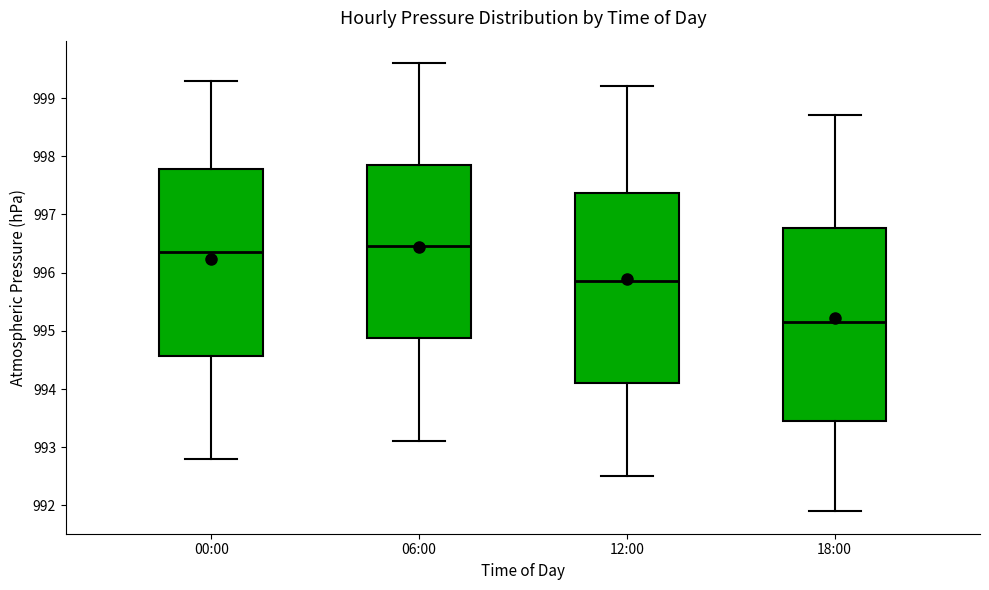

Which box's median line is the lowest?

18:00